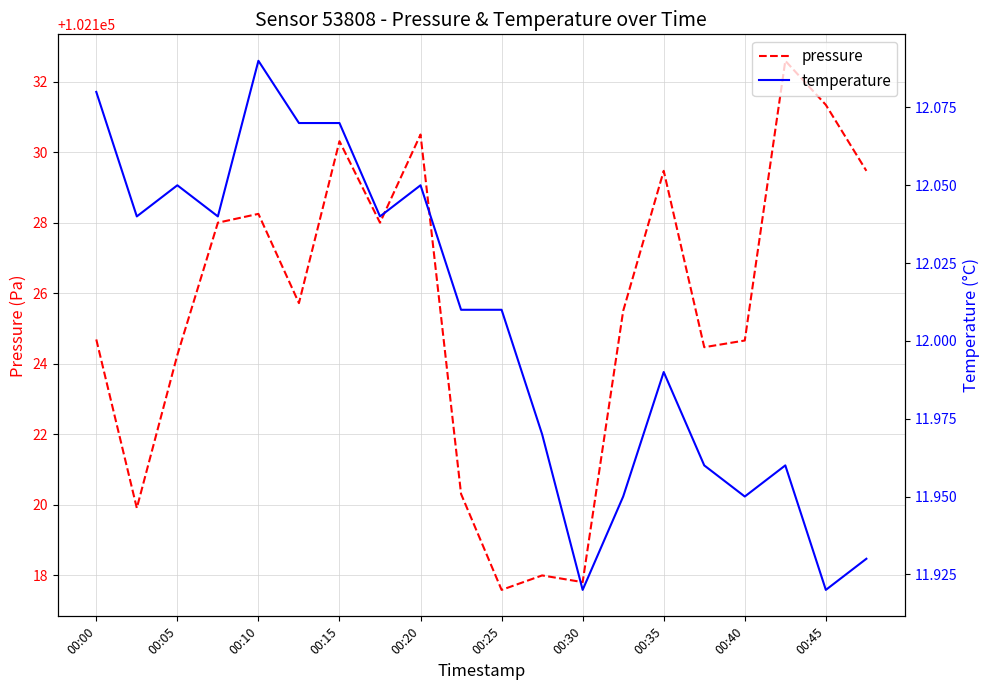

True or false: pressure and temperature cross at least once.

False